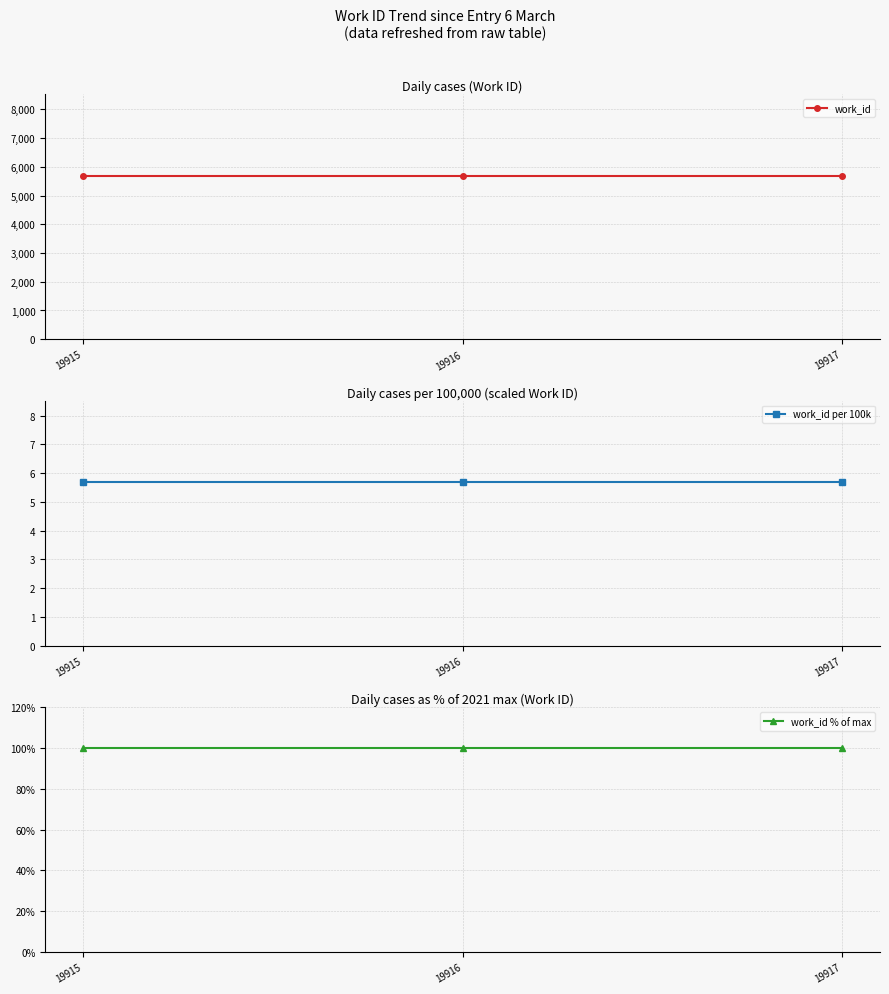

Rank the series by their maximum value, from lowest to highest.

work_id per 100k, work_id % of max, work_id